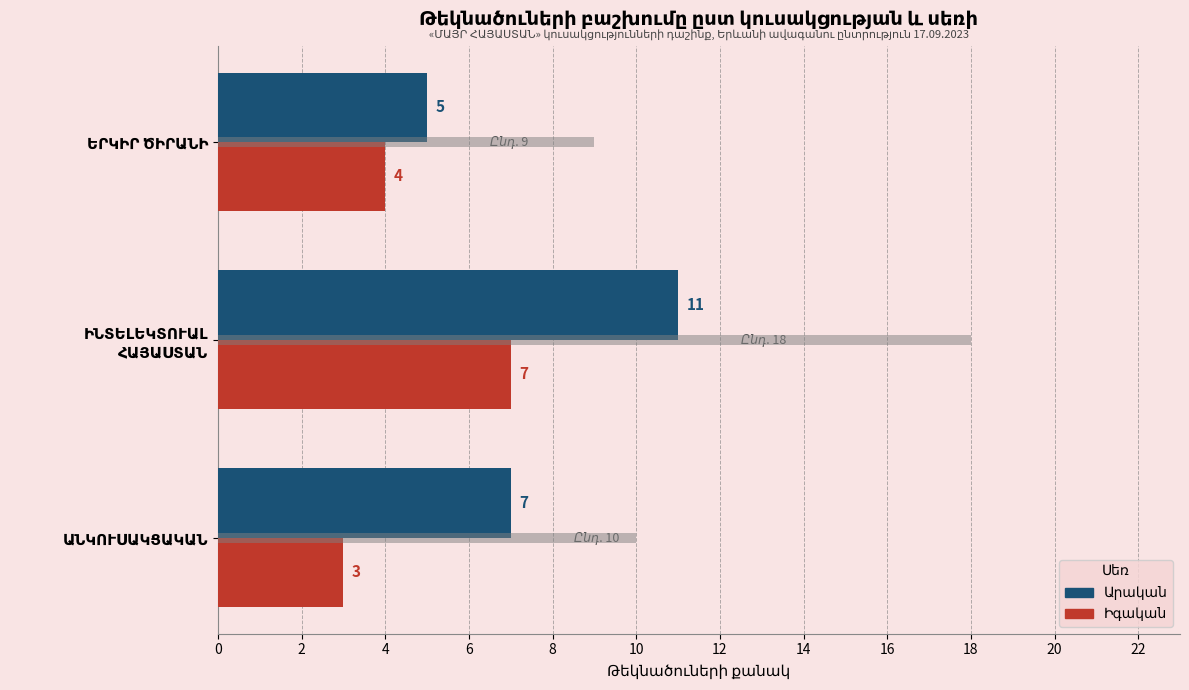

What is the maximum value shown in the chart?

18